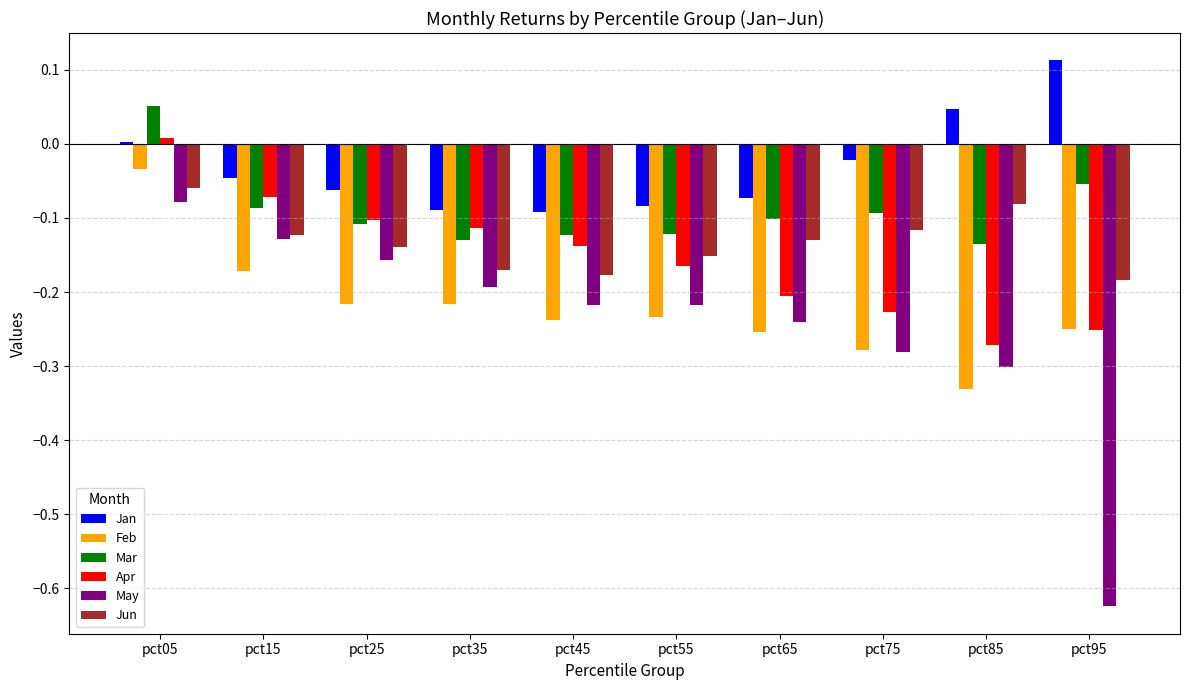

How many distinct data groups are displayed?

6